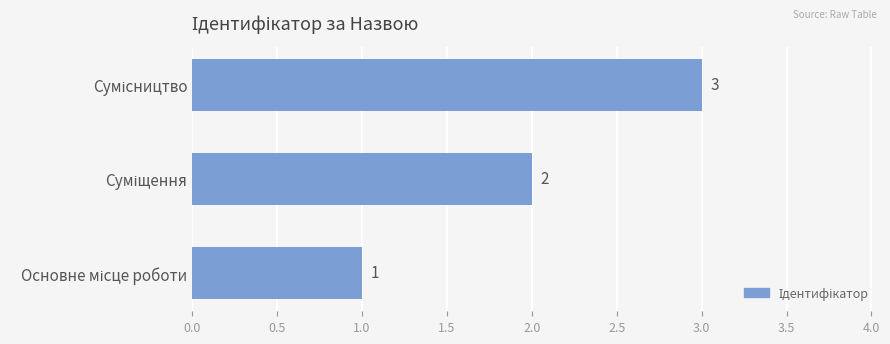

What is the maximum value shown in the chart?

3